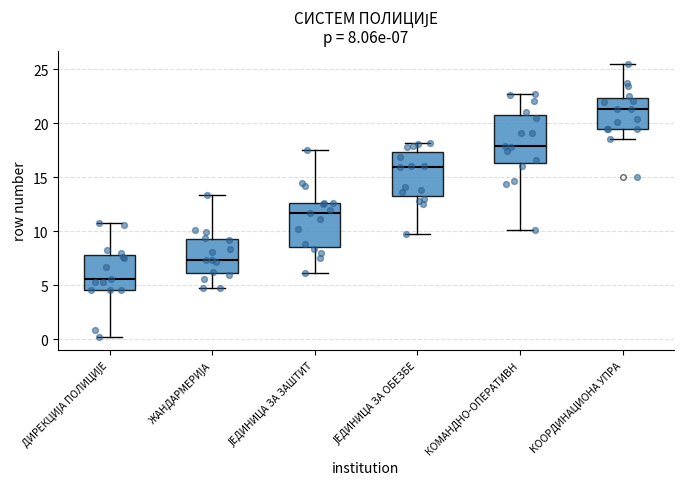

Which box has the lowest median line?

ДИРЕКЦИЈА ПОЛИЦИЈЕ